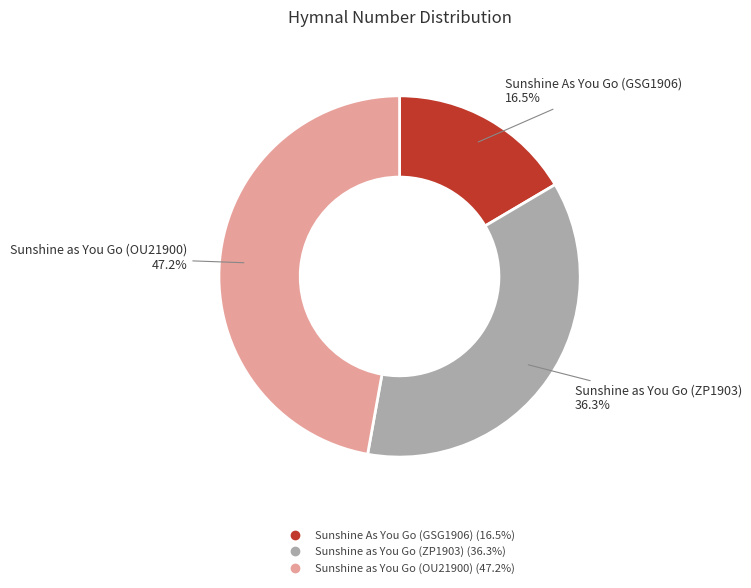

Is it true that Sunshine As You Go (GSG1906) is 24% of the pie?

False